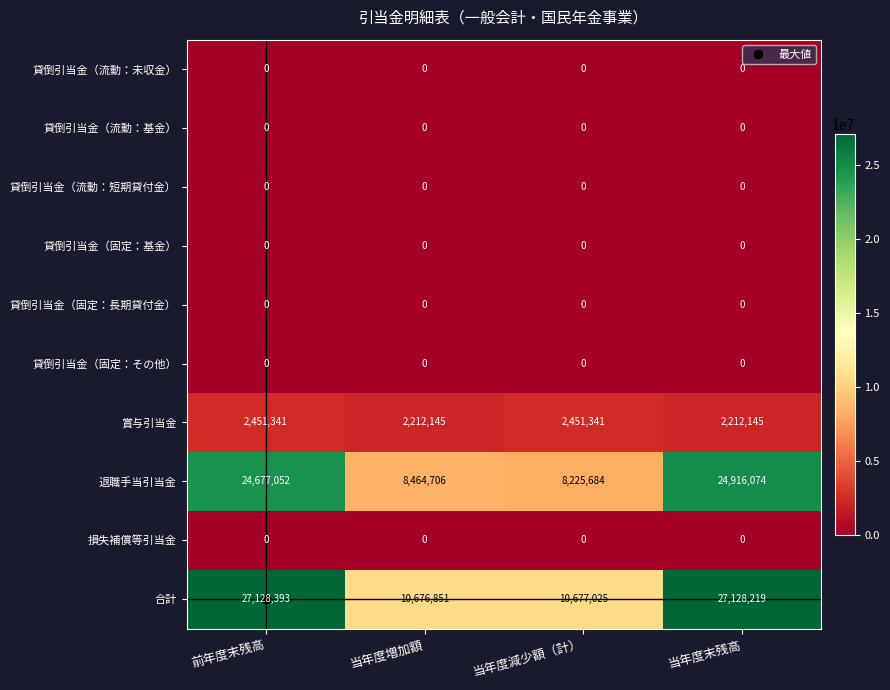

At which category is the sum across all series the highest?

前年度末残高